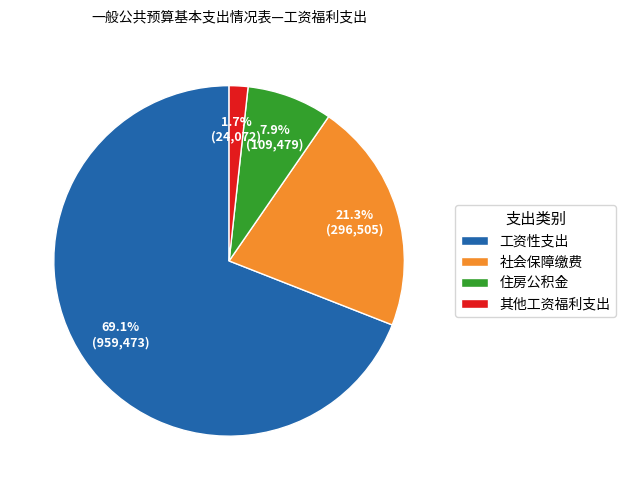

To the nearest percent, what is the difference between the 住房公积金 and 工资性支出 slice percentages?

61%